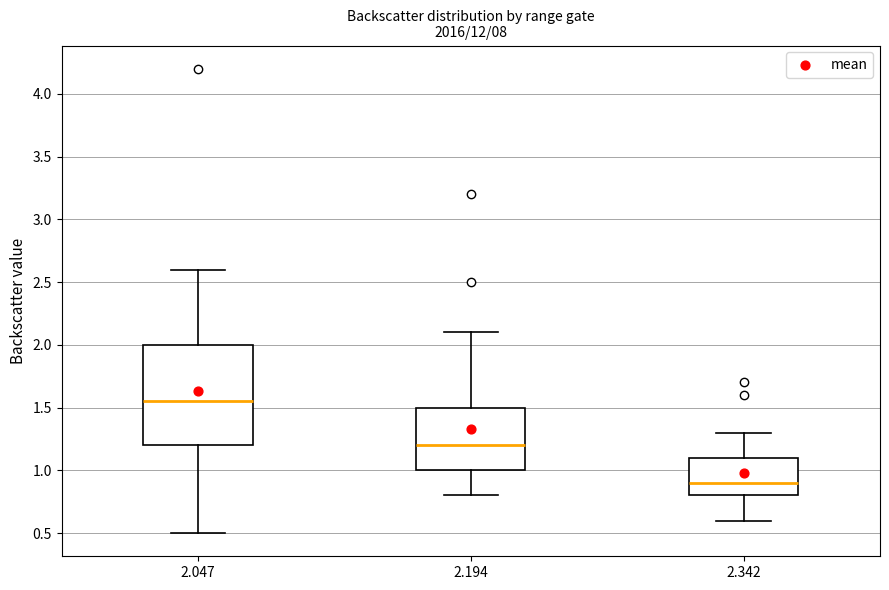

Reading left to right, read every box against the y-axis: the position of its median line, the range the box covers, and the ends of its whiskers. The values are not printed on the chart, so give them approximately, as read against the axis.

2.047: median 1.55, box 1.20 to 2.00, whiskers 0.50 to 2.60
2.194: median 1.20, box 1.00 to 1.50, whiskers 0.80 to 2.10
2.342: median 0.90, box 0.80 to 1.10, whiskers 0.60 to 1.30